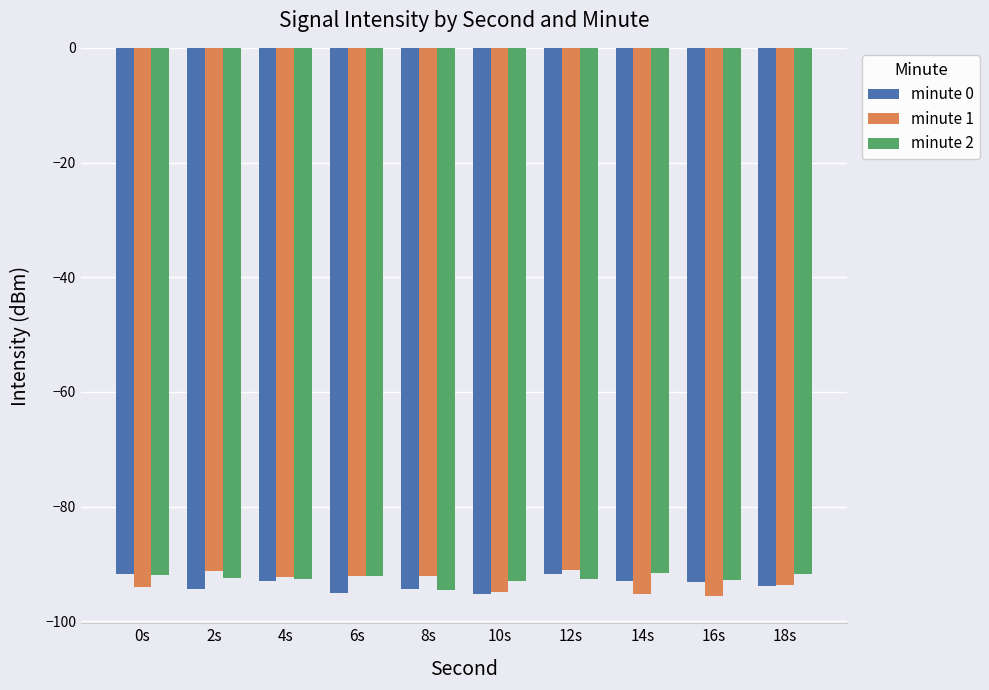

Are the bars horizontal?

No